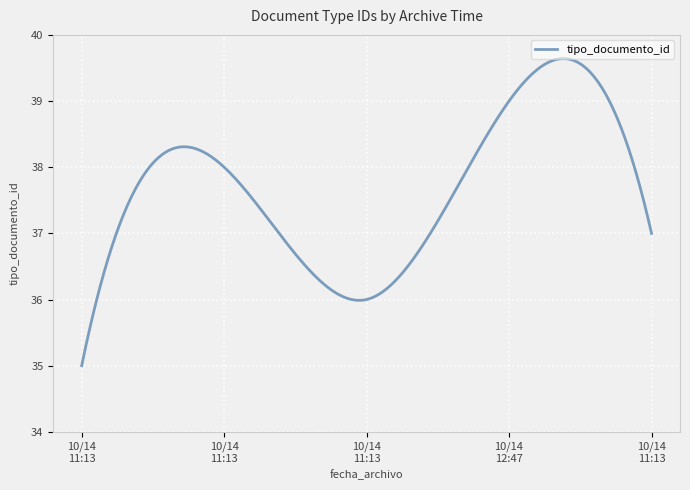

What is the smallest value displayed?

35.0